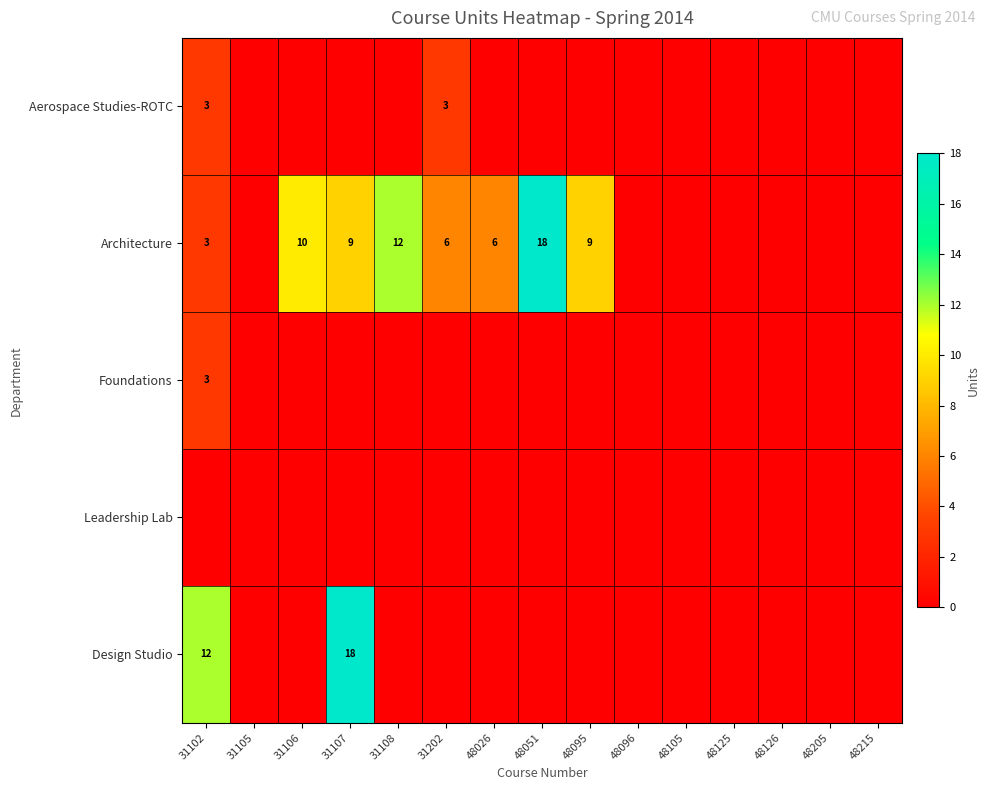

Is it true that Architecture equals 3 at 31102?

True